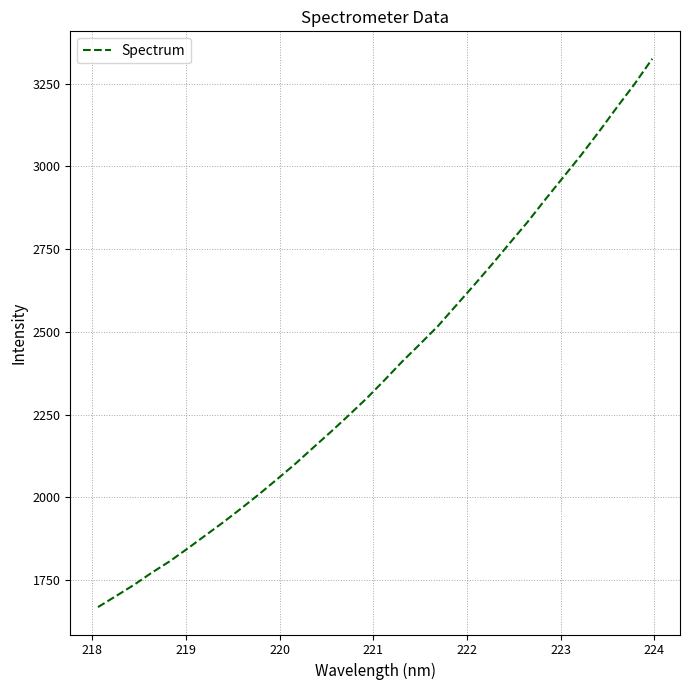

What is the difference between the maximum and minimum values?

1656.4